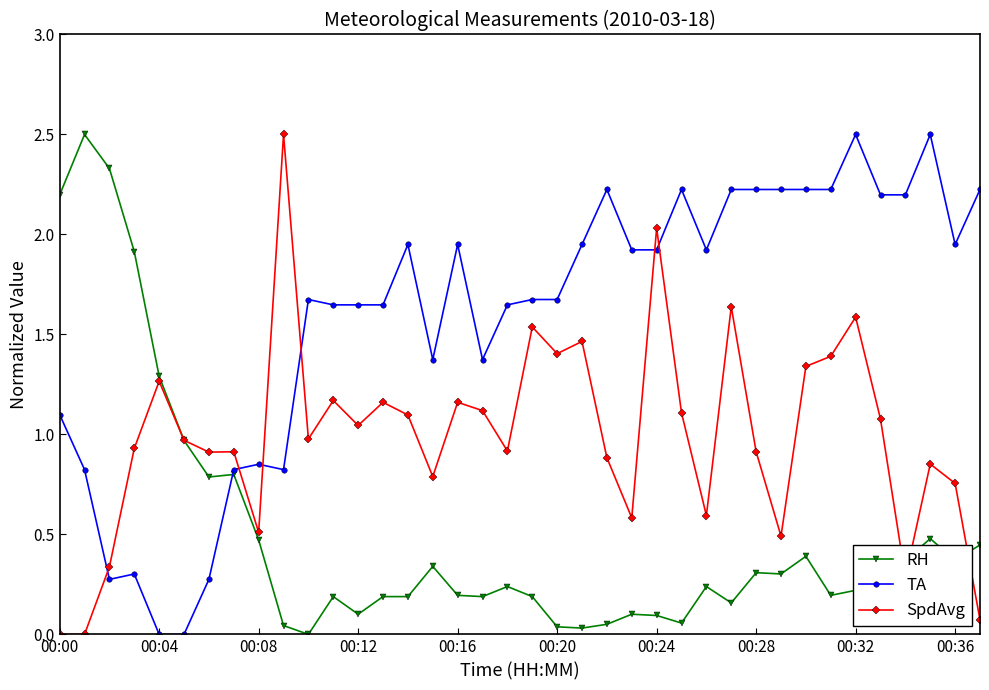

Rank the series by their average value, from highest to lowest.

TA, SpdAvg, RH